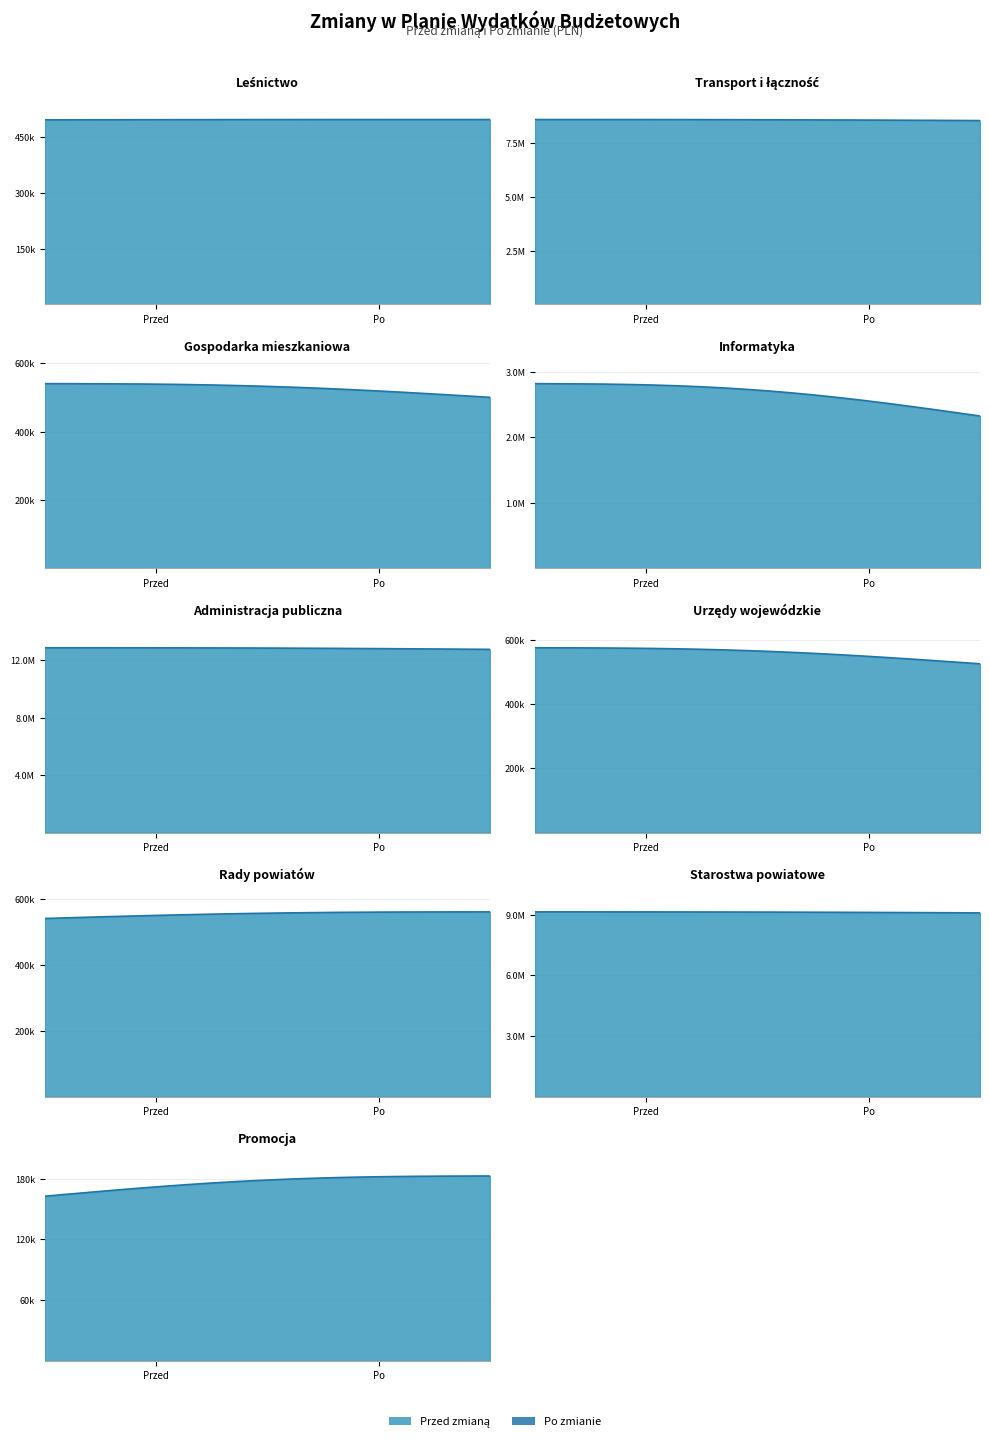

How many lines are shown in the chart?

1